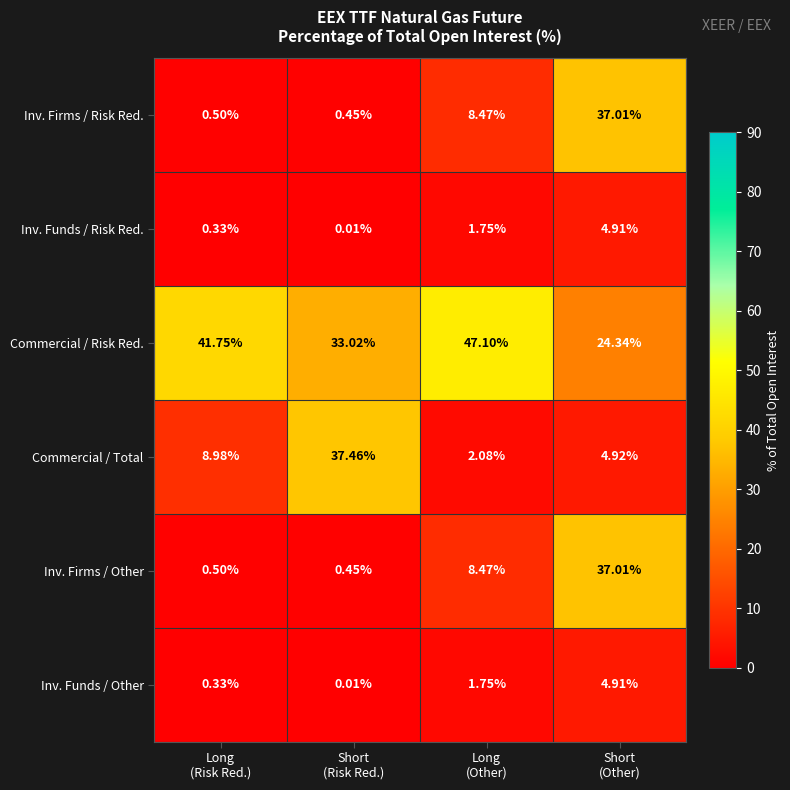

Which series has the largest total across all categories?

Commercial / Risk Red.